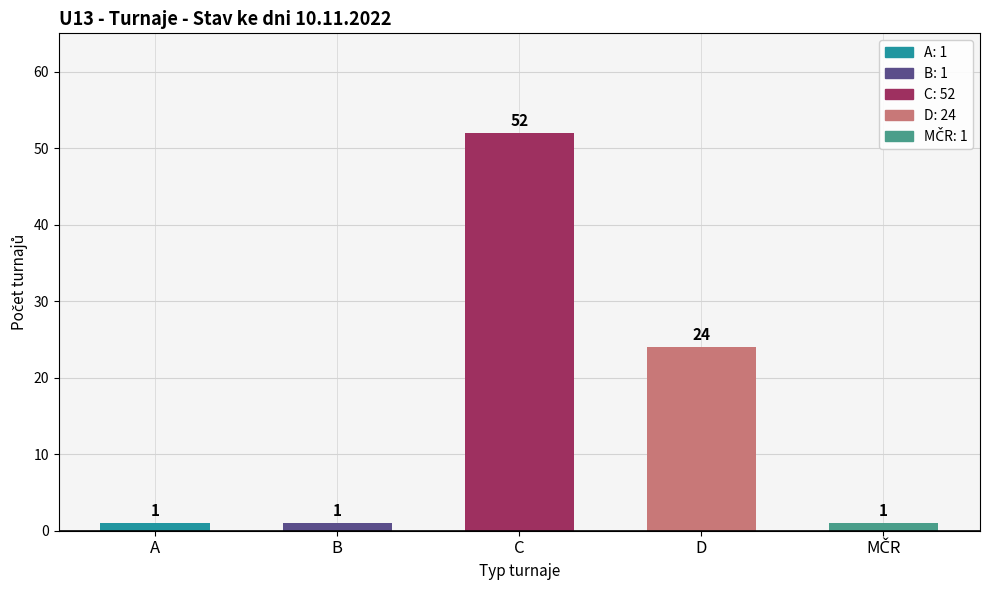

What is the minimum value shown in the chart?

1